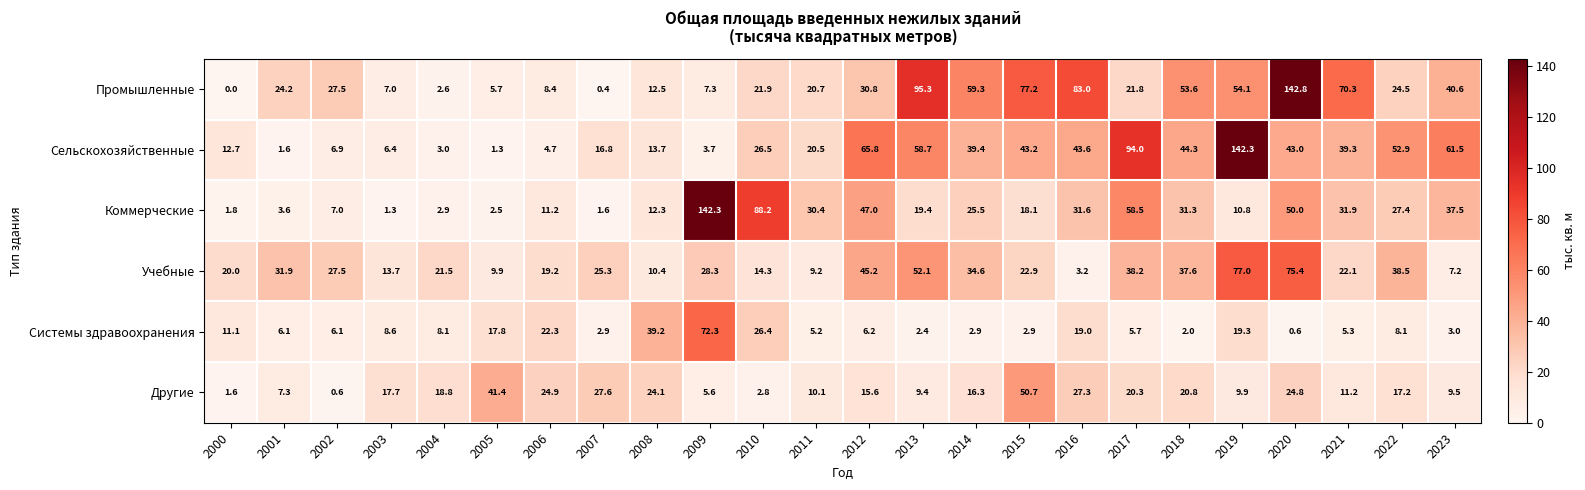

What is the difference between the Коммерческие values at 2014 and 2019?

14.7